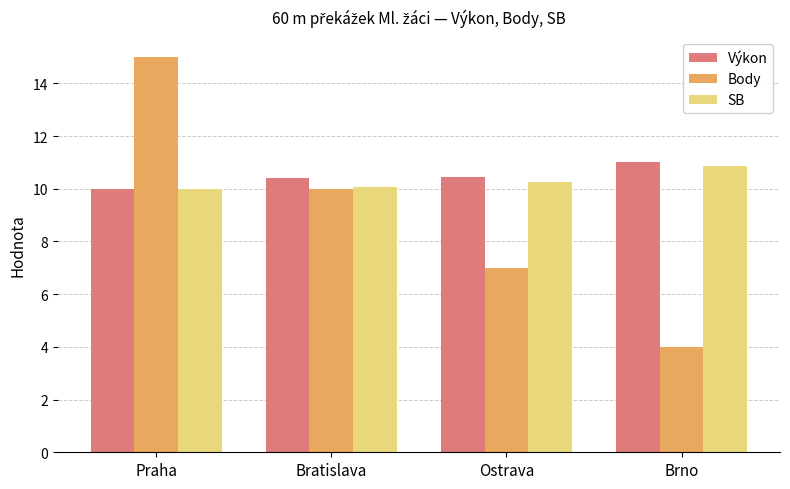

At how many categories does at least one series exceed 10?

4